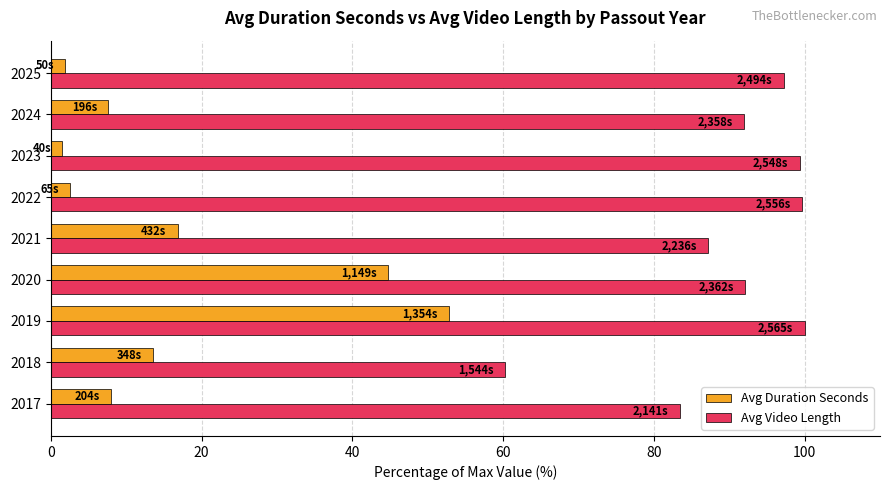

What is the greatest value displayed?

100.0